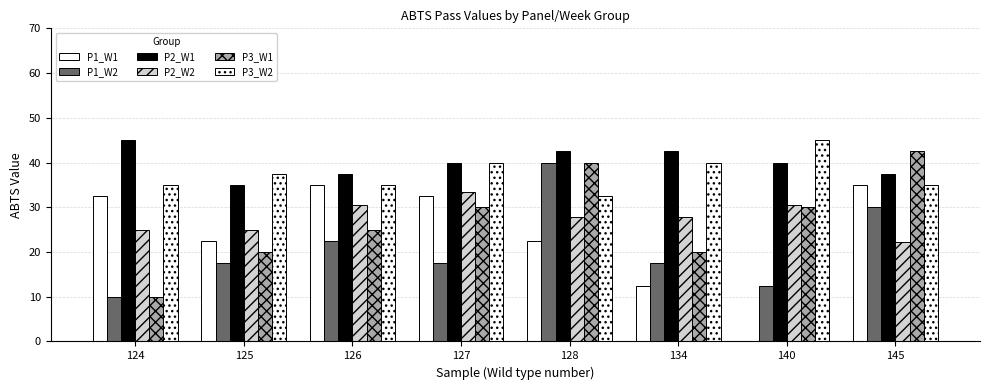

What is the total value across all series at 134?

160.3